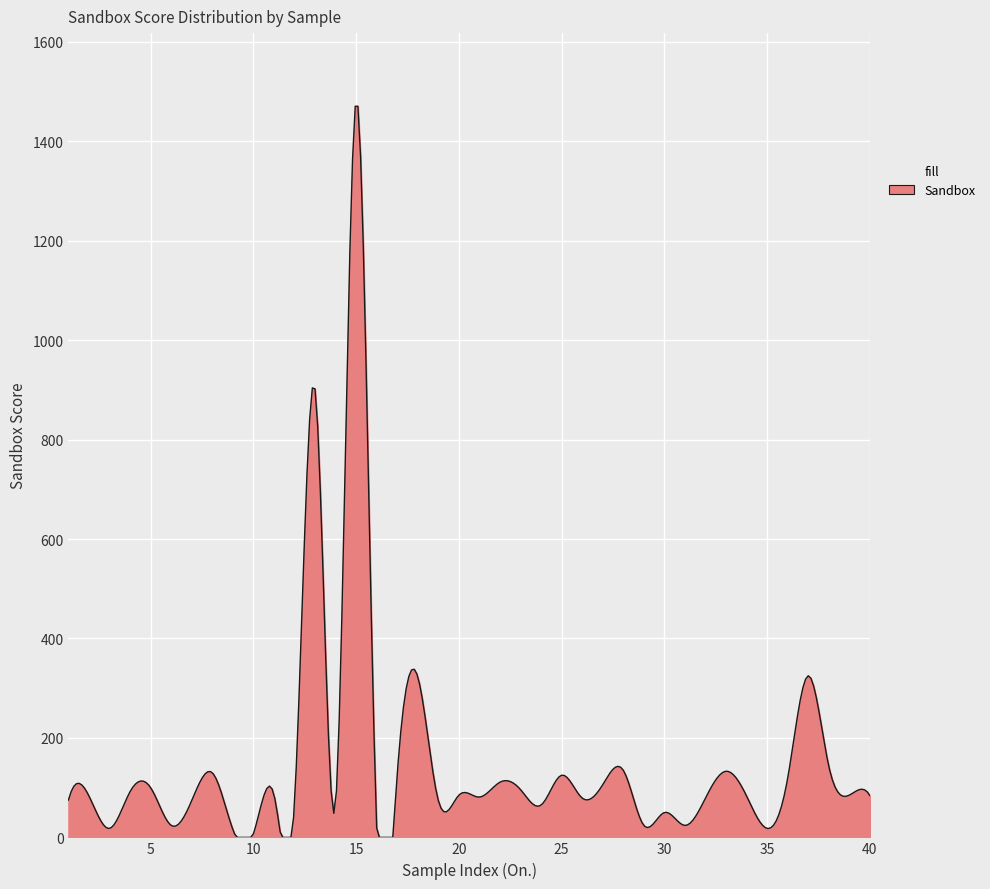

What is the greatest value displayed?

1470.4